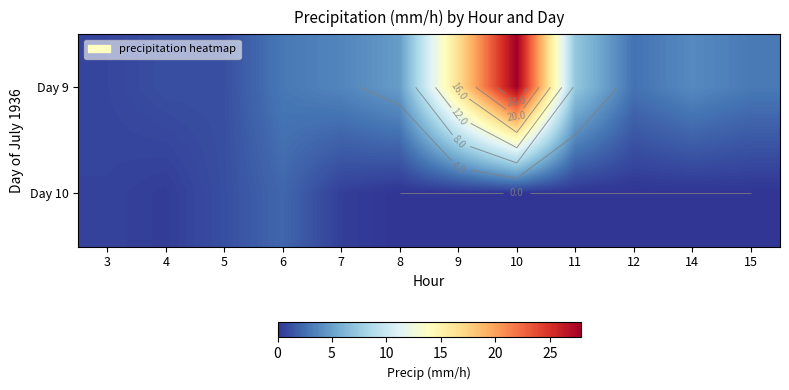

Which series has the largest total across all categories?

Day 9